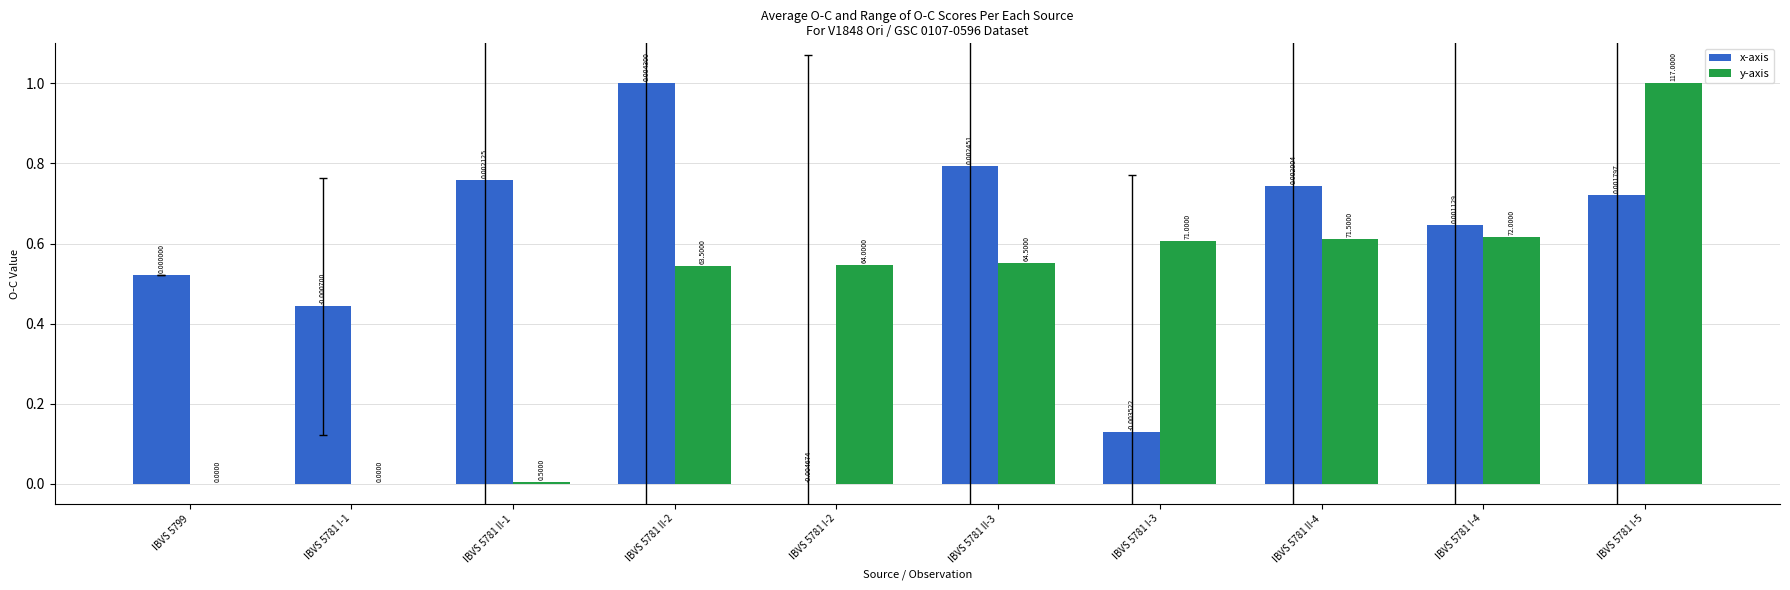

What is the sum of the x-axis values at IBVS 5781 I-5 and IBVS 5781 I-1?

1.2